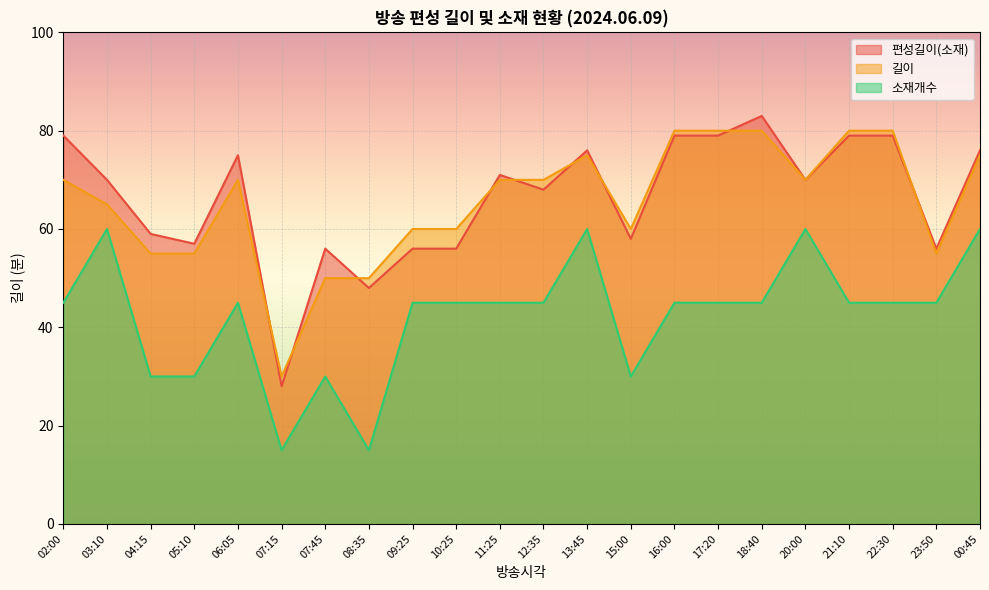

At how many categories does at least one series exceed 80?

1